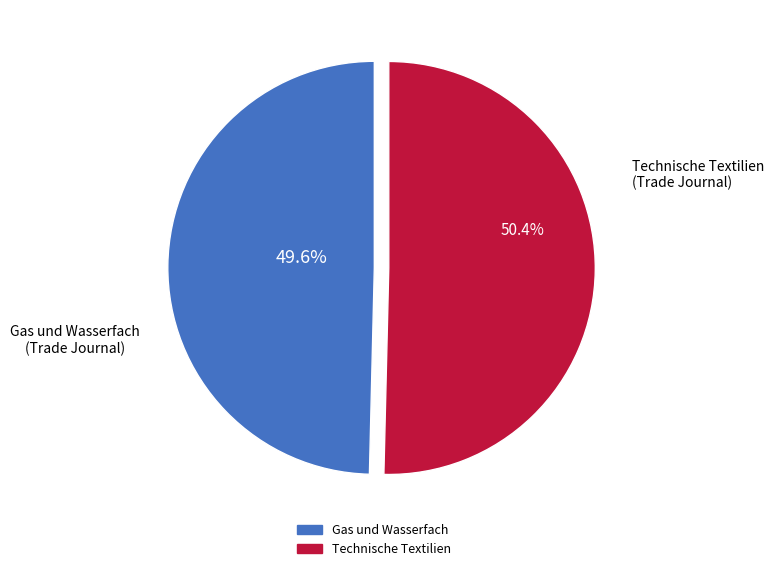

What percentage do Technische Textilien and Gas und Wasserfach together represent?

100.0%